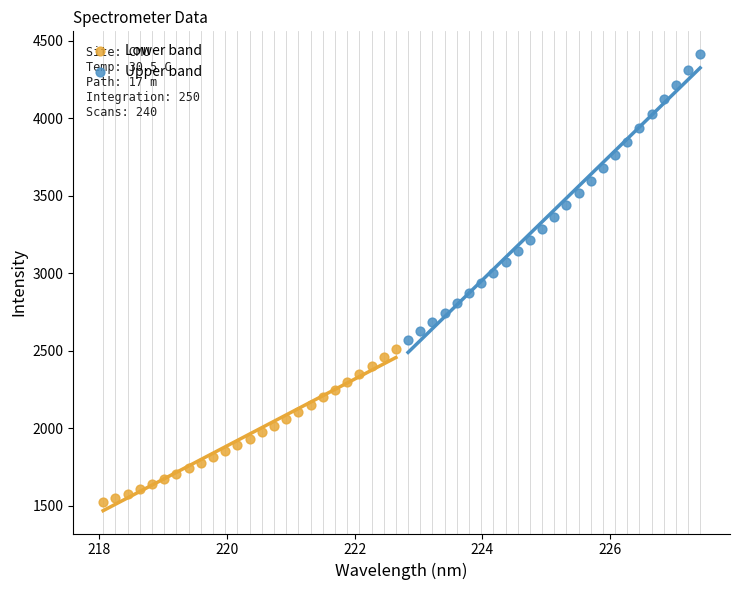

Which series reaches the maximum Y coordinate?

Upper band